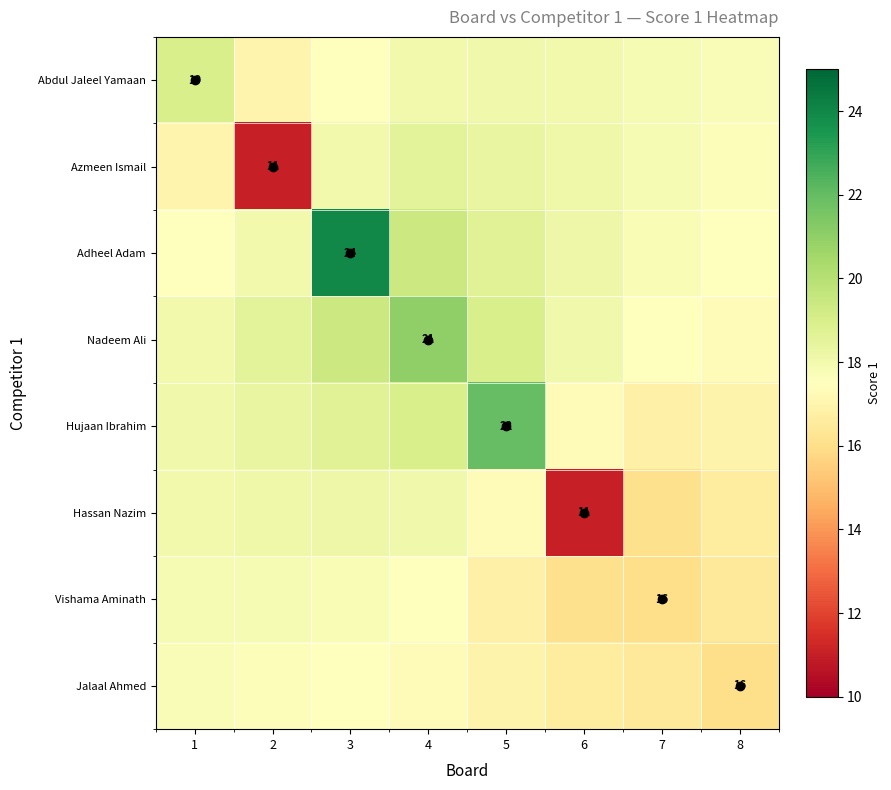

Read the Hassan Nazim value at 4.

18.1